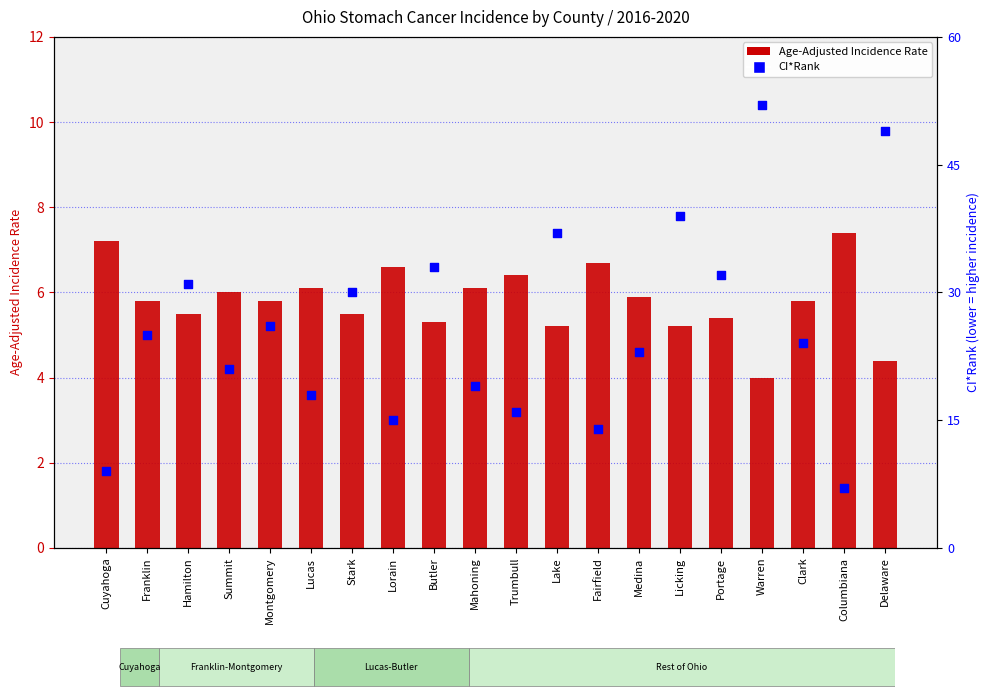

Which series contains the highest Y value?

CI*Rank